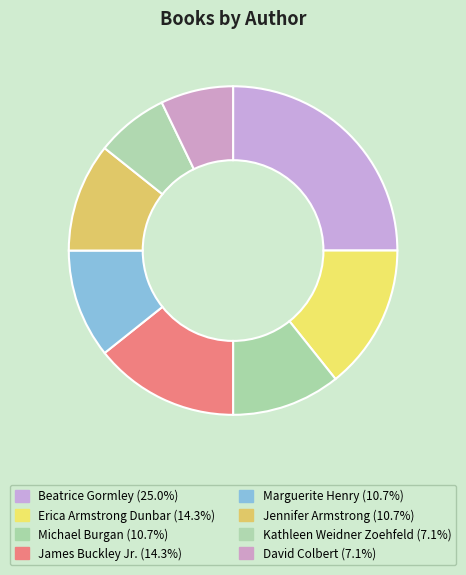

Combined, do Jennifer Armstrong and Michael Burgan account for over 50%?

No